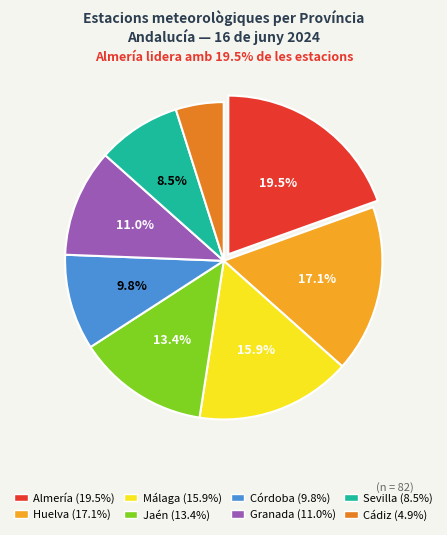

To the nearest percent, what portion does Huelva represent?

17%